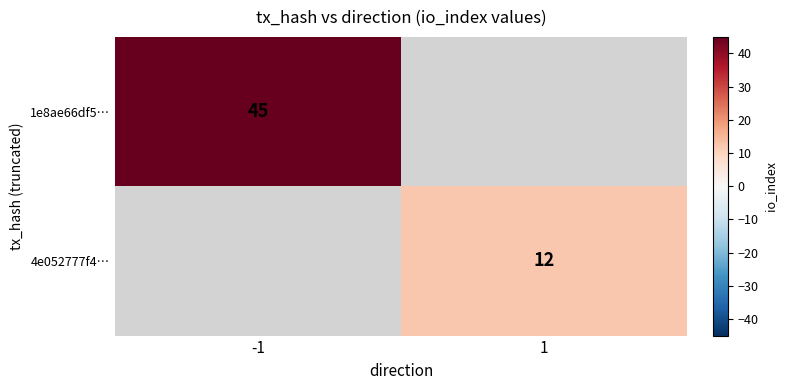

True or false: 1e8ae66df5… has a value of 45 at -1.

True